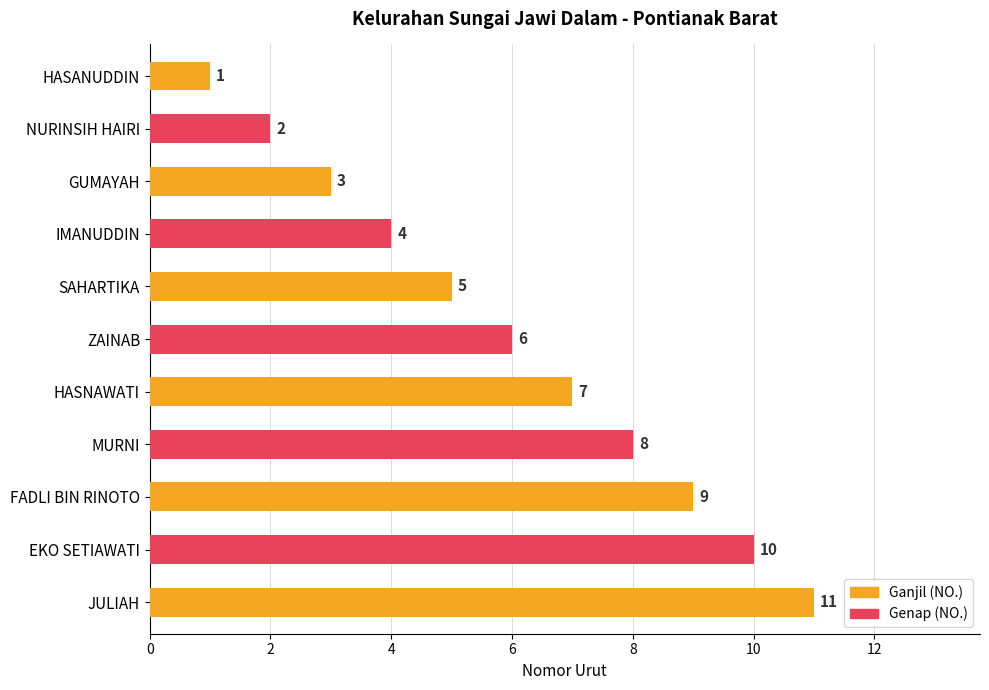

Which has a higher value, MURNI or ZAINAB?

MURNI